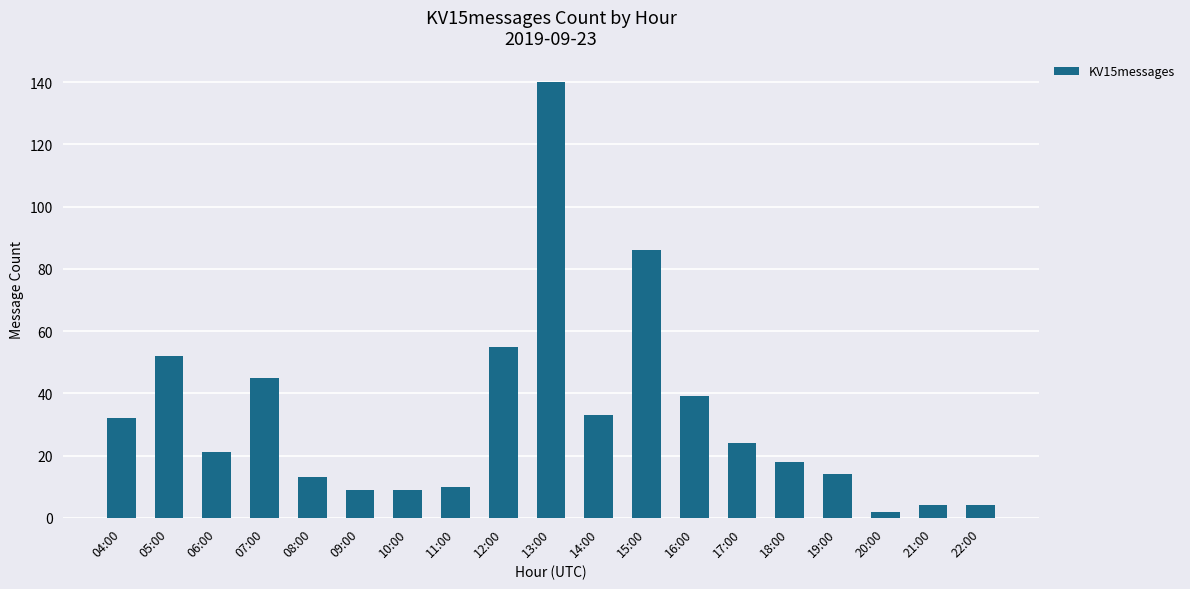

The chart shows a value of 32 at 04:00. True or false?

True